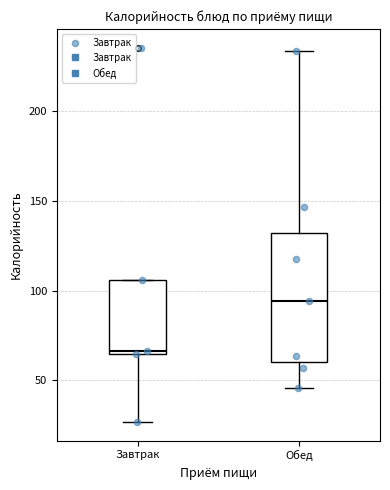

Where is the lower edge of the box for Обед on the y-axis? The values are not printed on the chart, so give them approximately, as read against the axis.

60